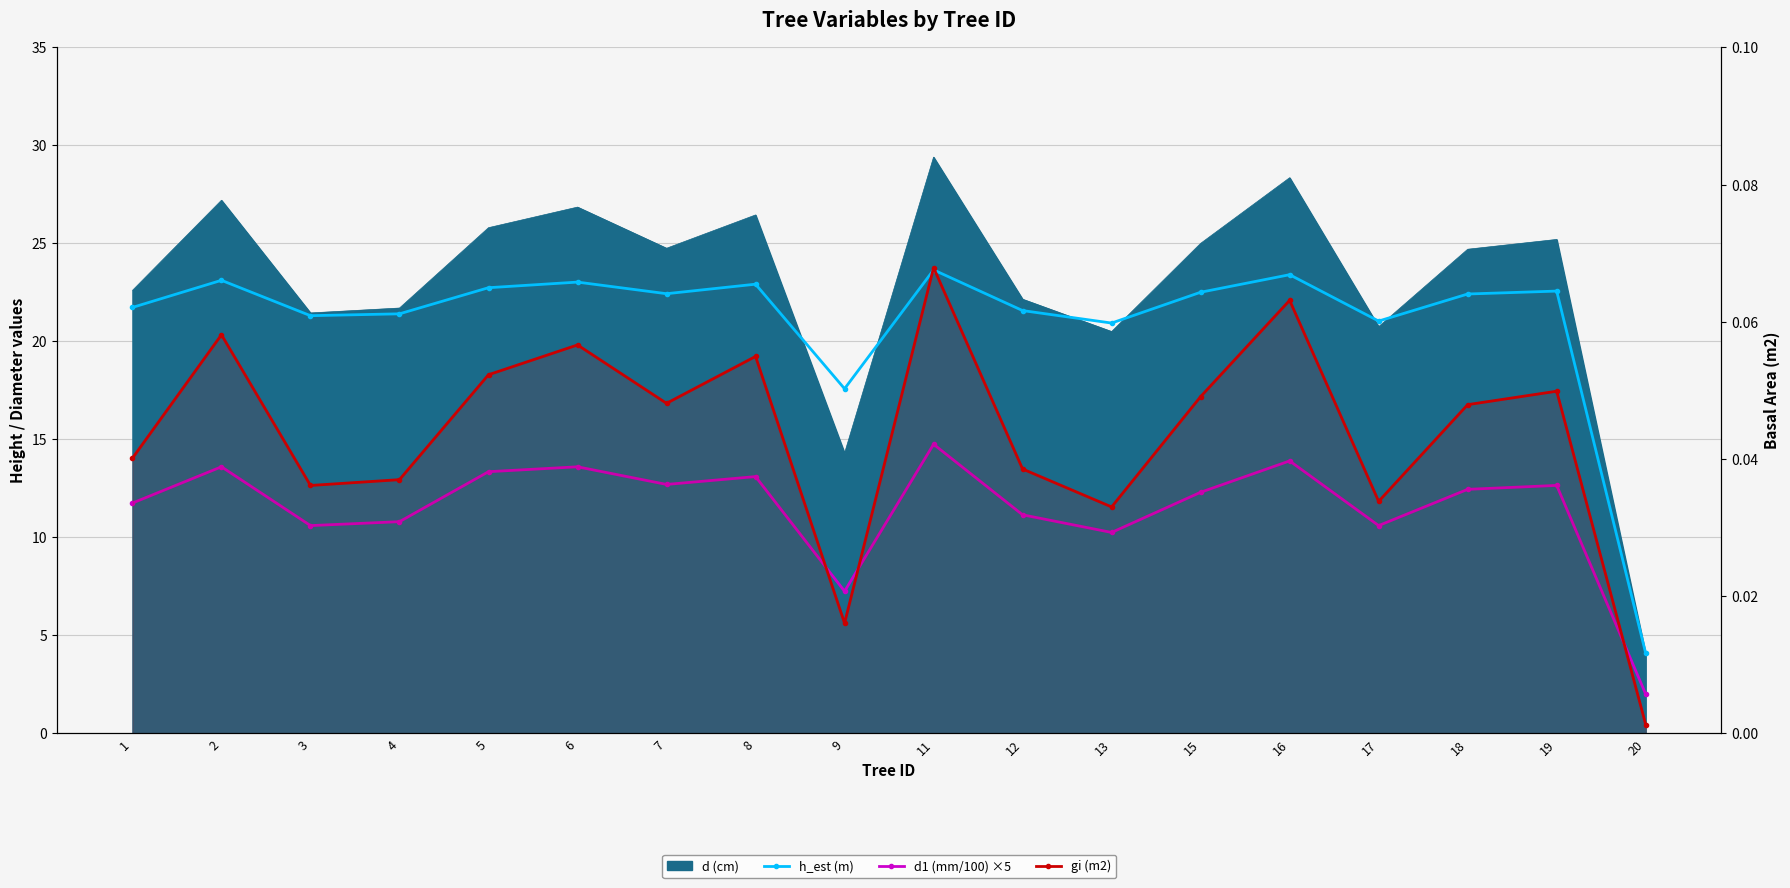

Reading left to right, extract all data points from this chart.

h_est (m): 1=21.7	2=23.1	3=21.3	4=21.4	5=22.7	6=23.0	7=22.4	8=22.9	9=17.6	11=23.6	12=21.6	13=20.9	15=22.5	16=23.4	17=21.0	18=22.4	19=22.6	20=4.1
d1 (mm/100) ×5: 1=11.8	2=13.6	3=10.6	4=10.8	5=13.3	6=13.6	7=12.7	8=13.1	9=7.2	11=14.8	12=11.2	13=10.2	15=12.3	16=13.9	17=10.6	18=12.5	19=12.6	20=2.0
gi (m2): 1=0.0	2=0.1	3=0.0	4=0.0	5=0.1	6=0.1	7=0.0	8=0.1	9=0.0	11=0.1	12=0.0	13=0.0	15=0.0	16=0.1	17=0.0	18=0.0	19=0.0	20=0.0